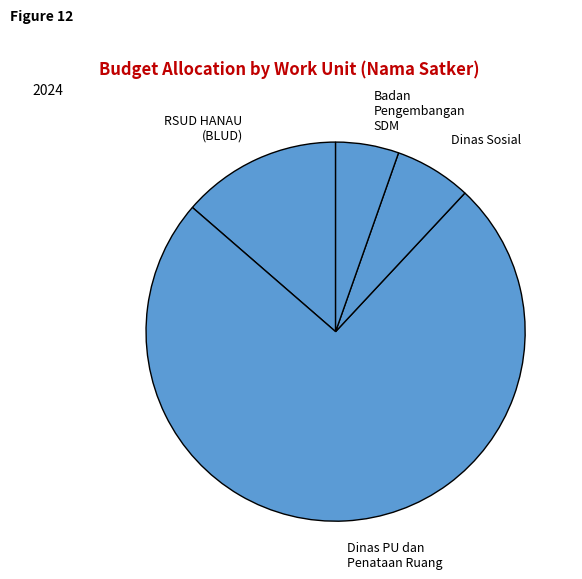

Is Dinas PU dan Penataan Ruang the majority of the pie?

Yes